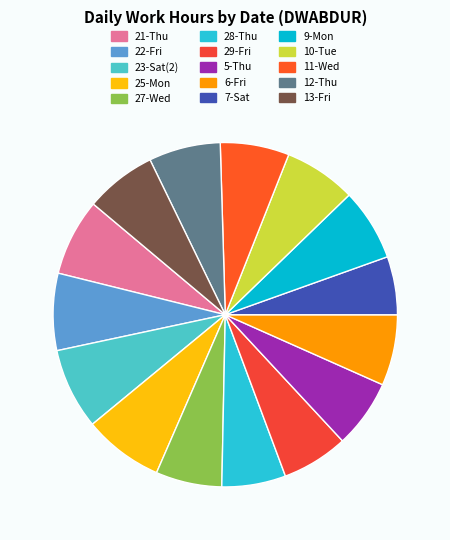

Rank the categories by value from lowest to highest.

7-Sat, 28-Thu, 27-Wed, 29-Fri, 5-Thu, 11-Wed, 6-Fri, 13-Fri, 12-Thu, 10-Tue, 9-Mon, 21-Thu, 22-Fri, 25-Mon, 23-Sat(2)